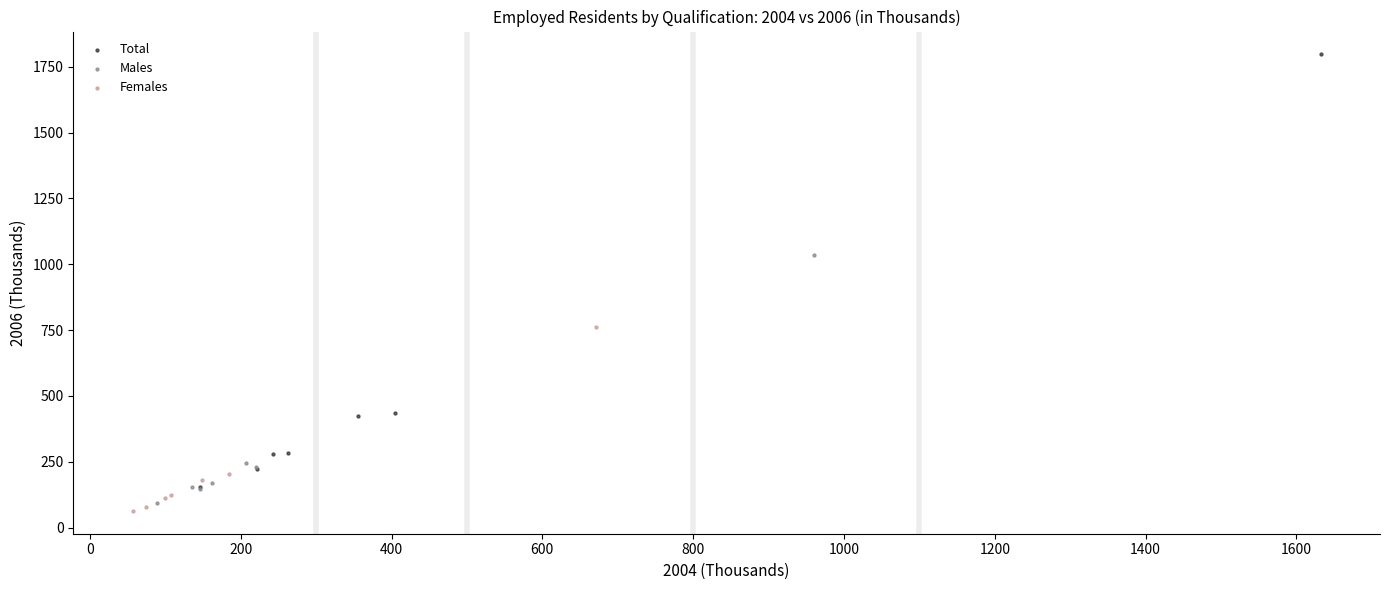

What are all the series names shown in the legend?

Total, Males, Females